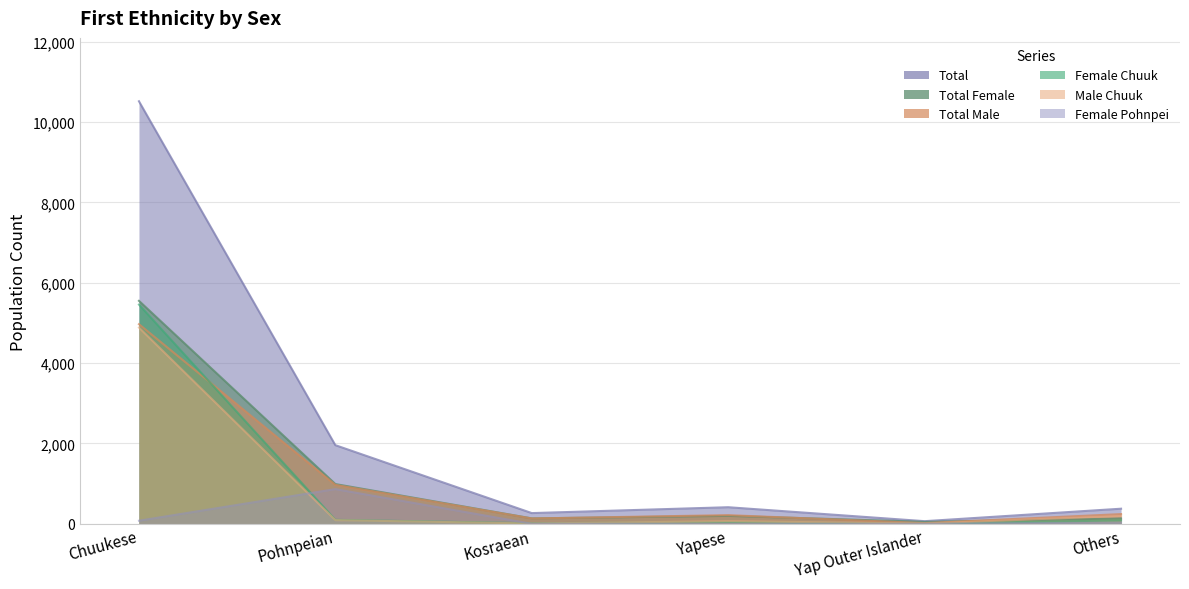

What is the approximate value of Total Male at Pohnpeian, to the nearest 100?

1000